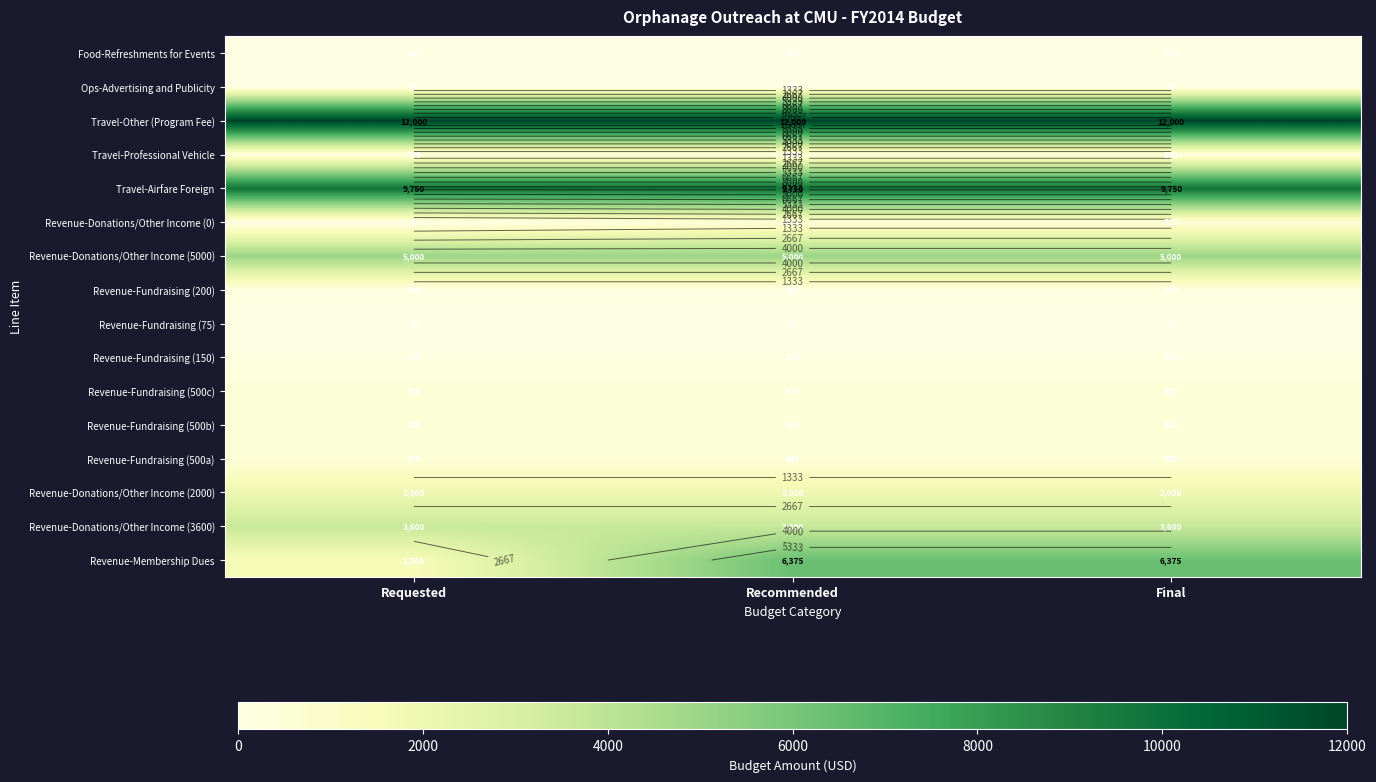

Rank the series by their maximum value, from highest to lowest.

Travel-Other (Program Fee), Travel-Airfare Foreign, Revenue-Membership Dues, Revenue-Donations/Other Income (5000), Revenue-Donations/Other Income (3600), Revenue-Donations/Other Income (2000), Revenue-Donations/Other Income (0), Revenue-Fundraising (500a), Revenue-Fundraising (500b), Revenue-Fundraising (500c), Travel-Professional Vehicle, Revenue-Fundraising (200), Revenue-Fundraising (150), Food-Refreshments for Events, Revenue-Fundraising (75), Ops-Advertising and Publicity